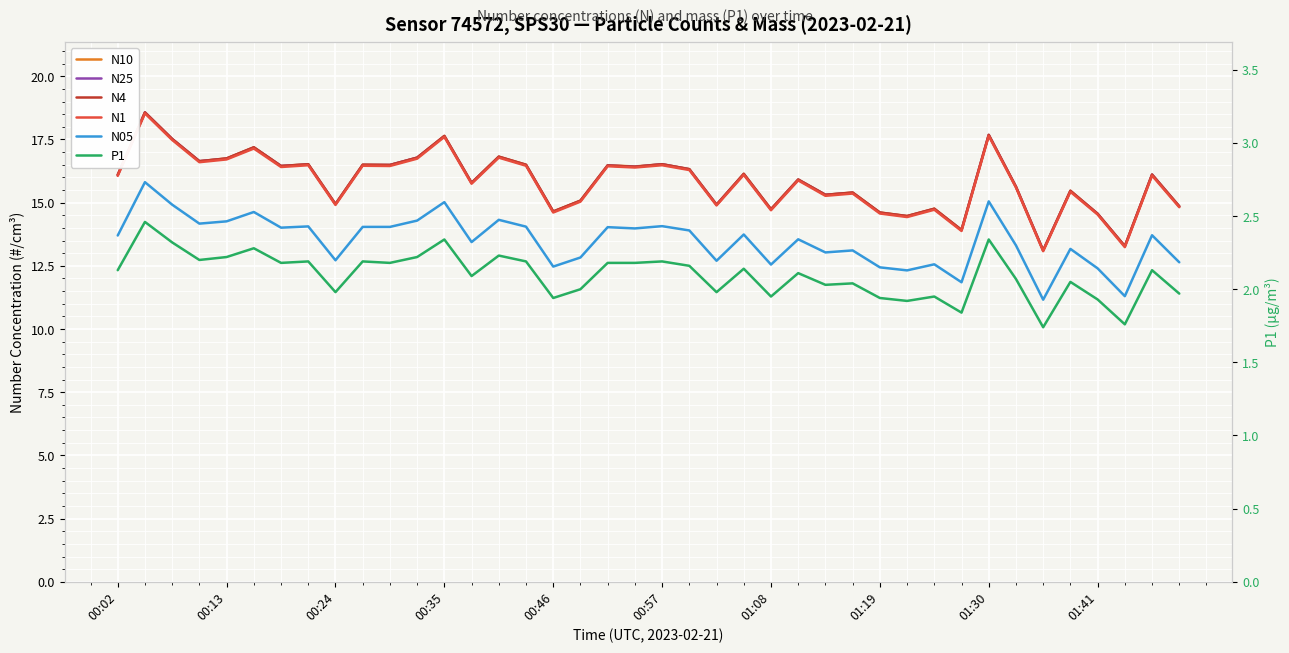

Reading left to right, list all the values displayed in this chart.

N10: 16.1	18.6	17.5	16.6	16.8	17.2	16.4	16.5	14.9	16.5	16.5	16.8	17.6	15.8	16.8	16.5	14.7	15.1	16.5	16.4	16.5	16.3	14.9	16.1	14.7	15.9	15.3	15.4	14.6	14.5	14.8	13.9	17.7	15.6	13.1	15.5	14.6	13.3	16.1	14.9
N25: 16.1	18.6	17.5	16.6	16.7	17.2	16.4	16.5	14.9	16.5	16.5	16.8	17.6	15.8	16.8	16.5	14.6	15.1	16.5	16.4	16.5	16.3	14.9	16.1	14.7	15.9	15.3	15.4	14.6	14.5	14.8	13.9	17.7	15.6	13.1	15.5	14.6	13.3	16.1	14.8
N4: 16.1	18.6	17.5	16.6	16.8	17.2	16.4	16.5	14.9	16.5	16.5	16.8	17.6	15.8	16.8	16.5	14.7	15.1	16.5	16.4	16.5	16.3	14.9	16.1	14.7	15.9	15.3	15.4	14.6	14.5	14.8	13.9	17.7	15.6	13.1	15.5	14.6	13.3	16.1	14.8
N1: 16.1	18.5	17.5	16.6	16.7	17.1	16.4	16.5	14.9	16.5	16.4	16.7	17.6	15.8	16.8	16.5	14.6	15.0	16.4	16.4	16.5	16.3	14.9	16.1	14.7	15.9	15.3	15.4	14.6	14.4	14.7	13.9	17.6	15.6	13.1	15.4	14.5	13.2	16.1	14.8
N05: 13.7	15.8	14.9	14.2	14.3	14.6	14.0	14.1	12.7	14.0	14.0	14.3	15.0	13.4	14.3	14.1	12.5	12.8	14.0	14.0	14.1	13.9	12.7	13.7	12.6	13.6	13.0	13.1	12.4	12.3	12.6	11.8	15.1	13.3	11.2	13.2	12.4	11.3	13.7	12.6
P1: 2.1	2.5	2.3	2.2	2.2	2.3	2.2	2.2	2.0	2.2	2.2	2.2	2.3	2.1	2.2	2.2	1.9	2.0	2.2	2.2	2.2	2.2	2.0	2.1	1.9	2.1	2.0	2.0	1.9	1.9	1.9	1.8	2.3	2.1	1.7	2.0	1.9	1.8	2.1	2.0